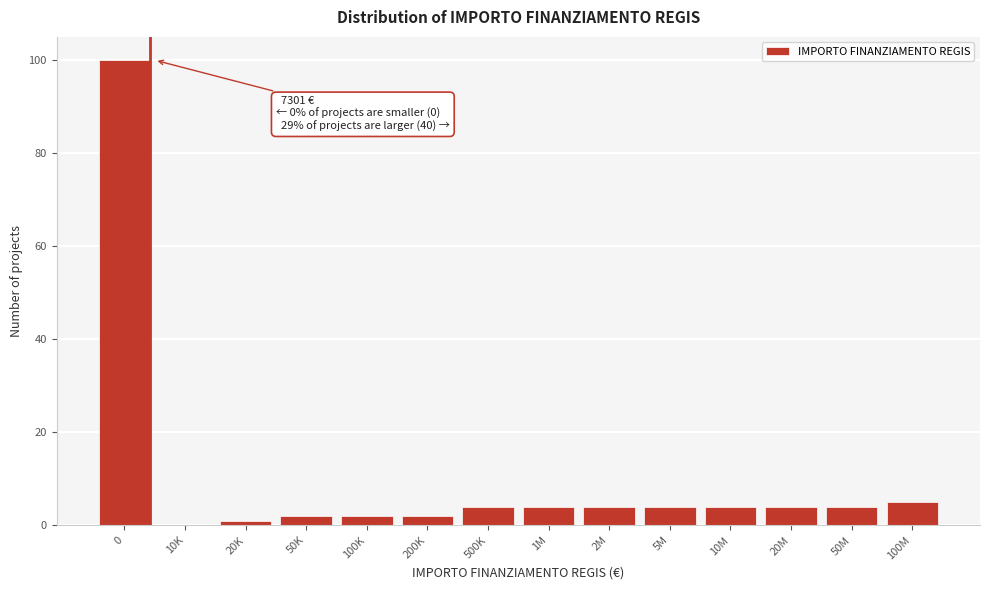

Reading right to left, transcribe all the data shown in this chart.

100M=5	50M=4	20M=4	10M=4	5M=4	2M=4	1M=4	500K=4	200K=2	100K=2	50K=2	20K=1	10K=0	0=100